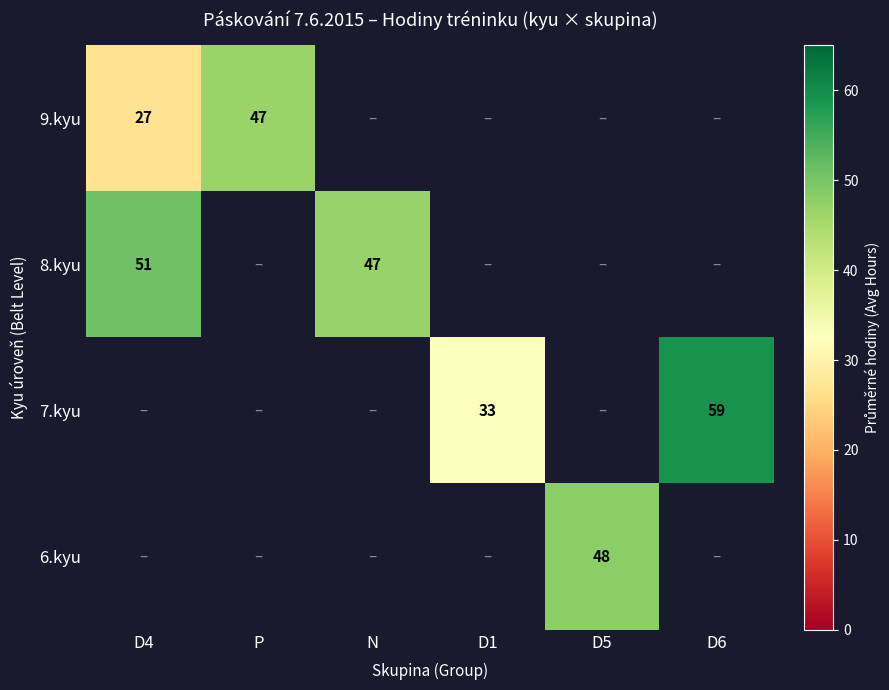

At how many categories does at least one series exceed 31?

6